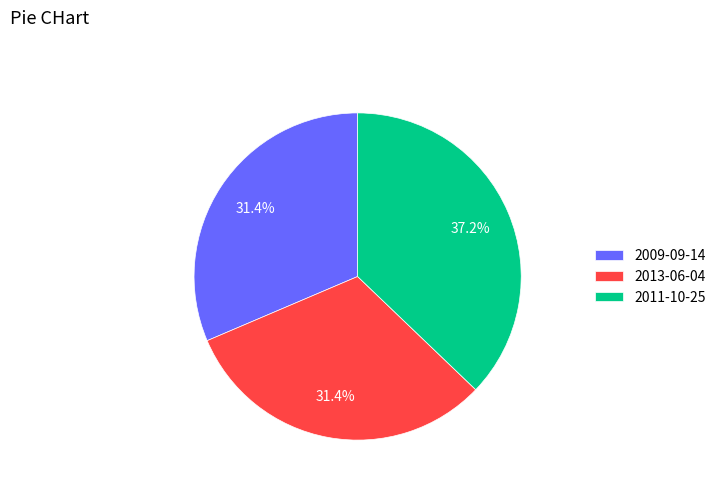

What is the ratio of the value at 2009-09-14 to the value at 2011-10-25?

0.8